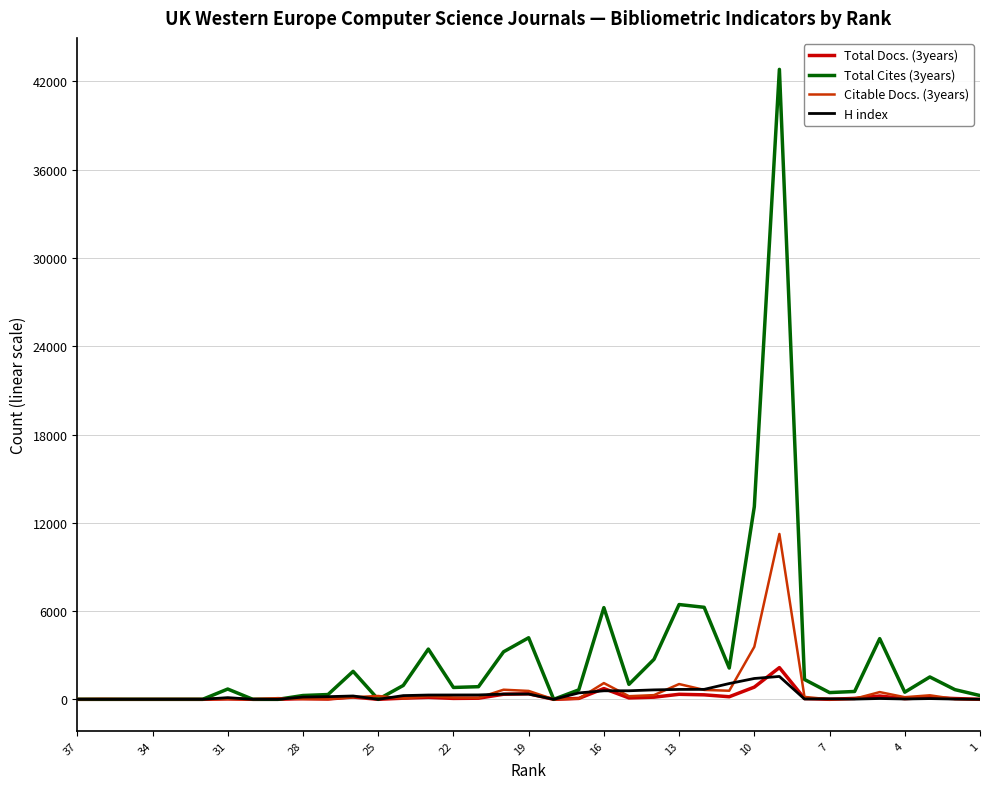

How many data points in H index are above 114?

18